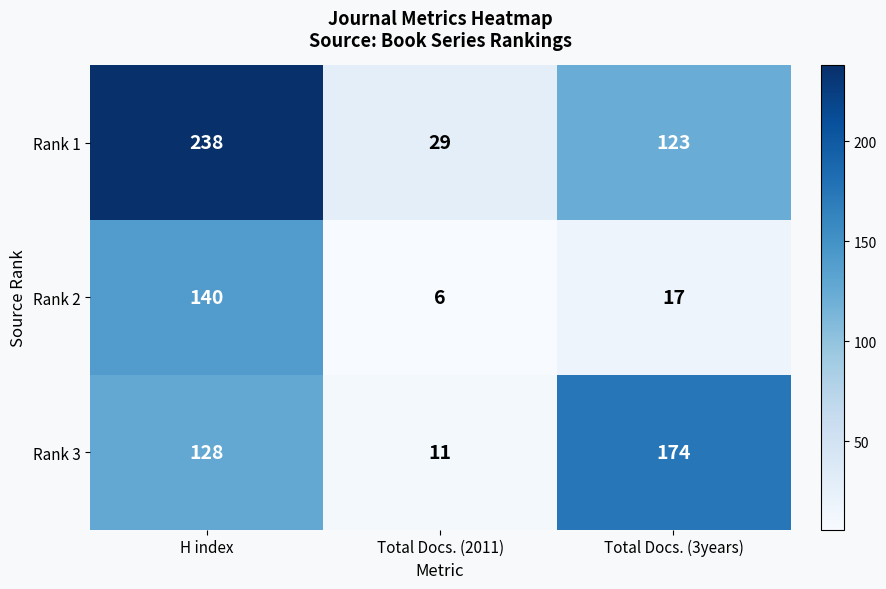

Between H index and Total Docs. (3years), which series saw the biggest shift?

Rank 2